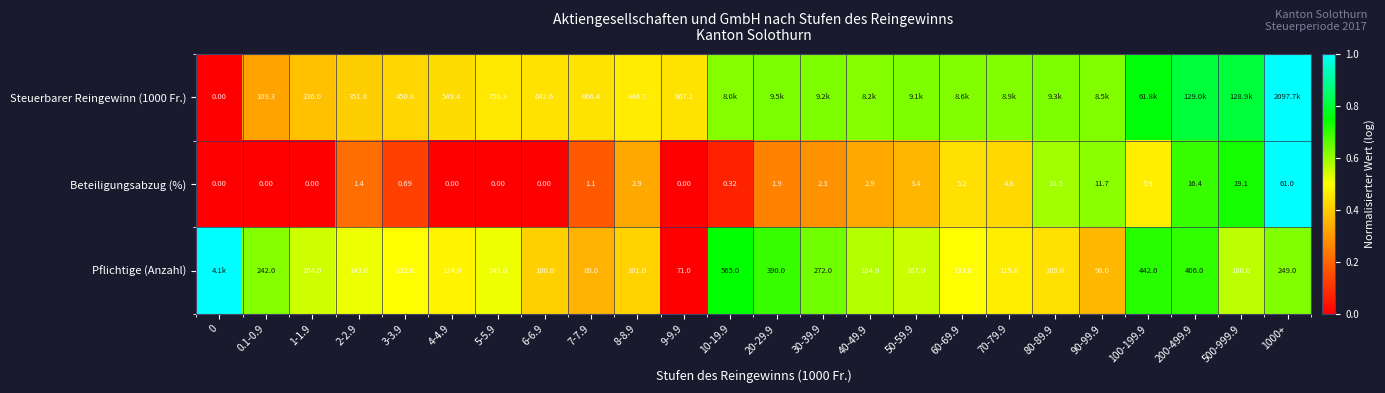

Is the value of Beteiligungsabzug (%) at 50-59.9 greater than the value of Pflichtige (Anzahl) at 3-3.9?

No